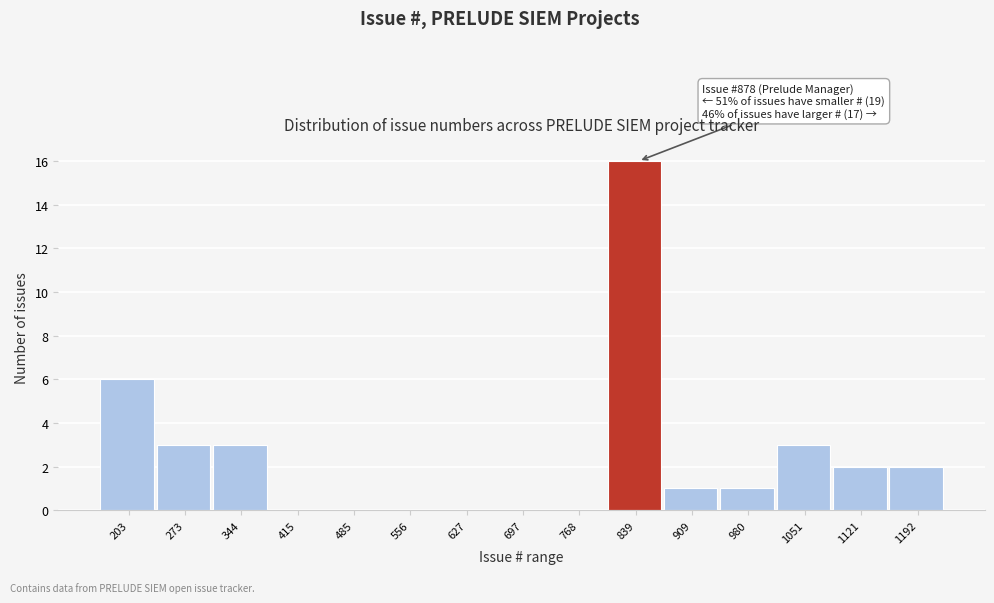

Reading left to right, extract all data points from this chart.

203=6	273=3	344=3	415=0	485=0	556=0	627=0	697=0	768=0	839=16	909=1	980=1	1051=3	1121=2	1192=2